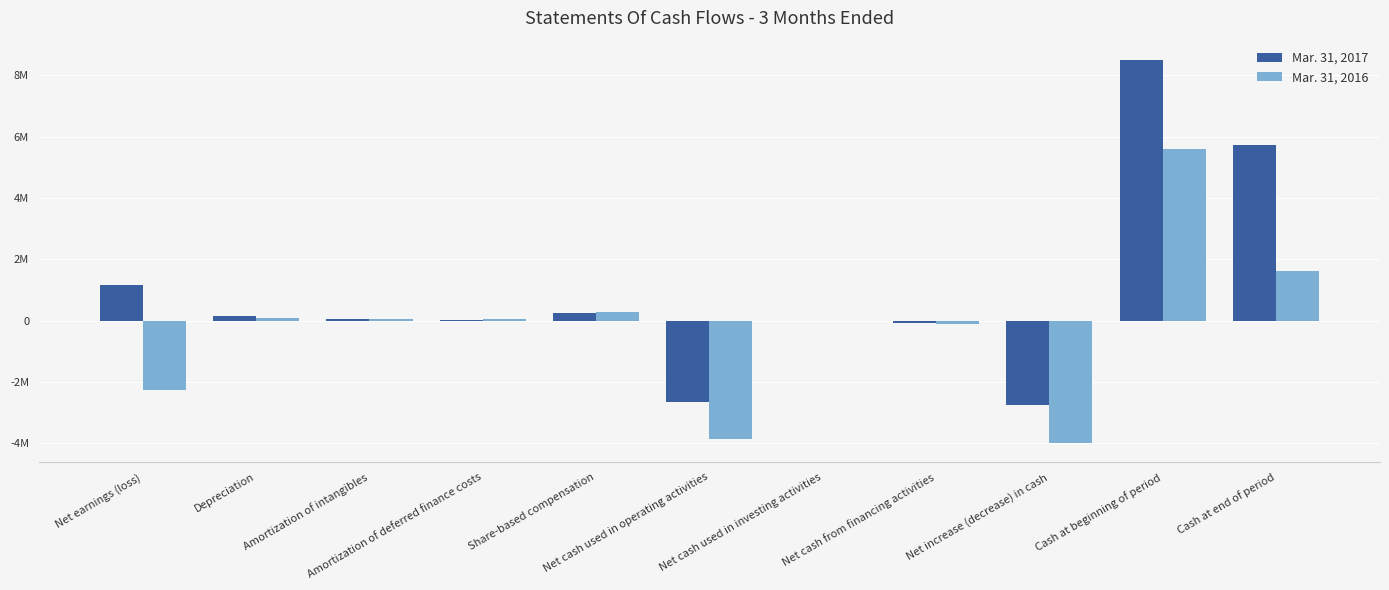

What is the minimum value shown in the chart?

-3990631